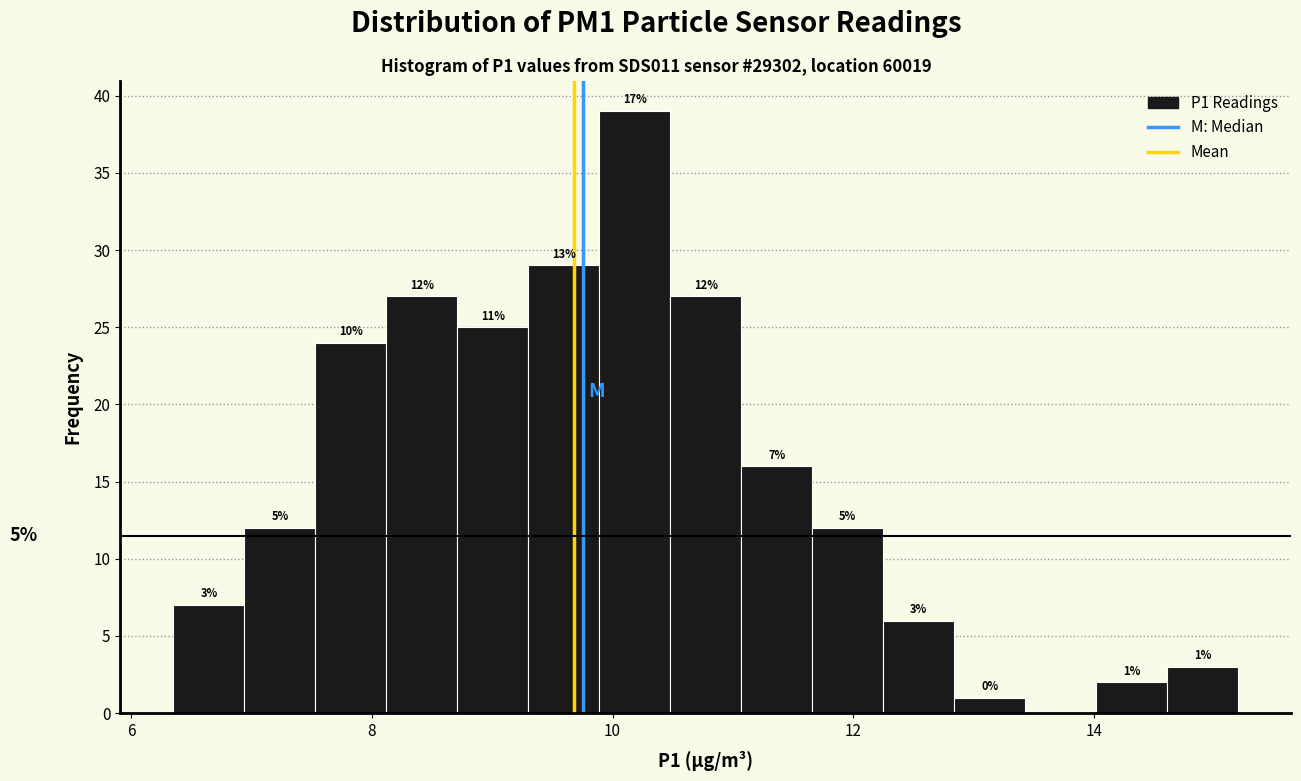

Read against the x-axis, roughly where is the centre of the tallest bar?

10.2